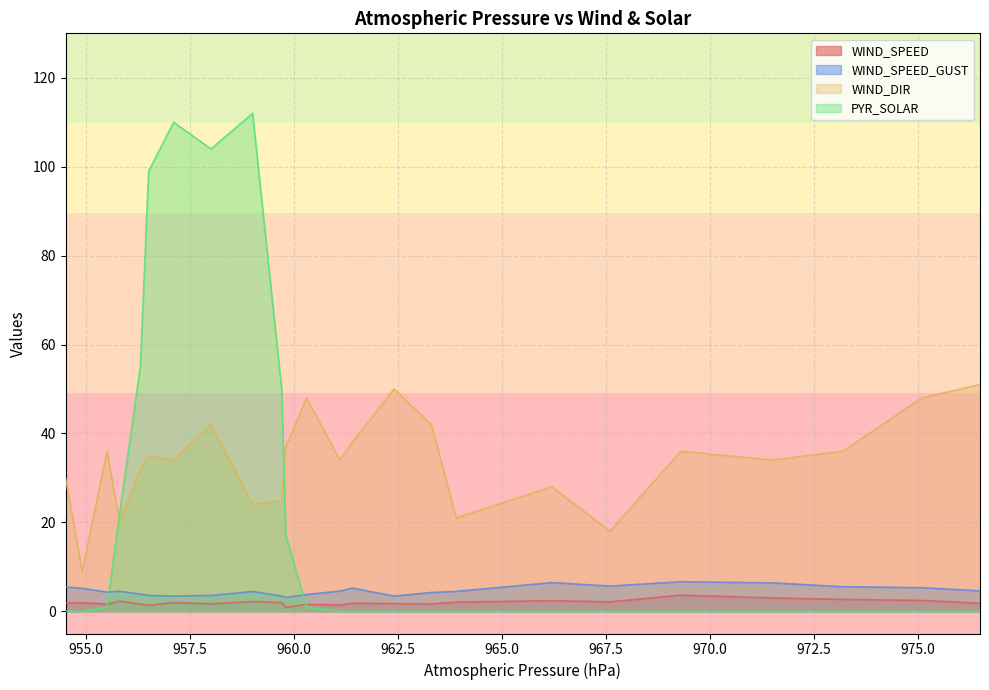

Which series has the largest total across all categories?

WIND_DIR